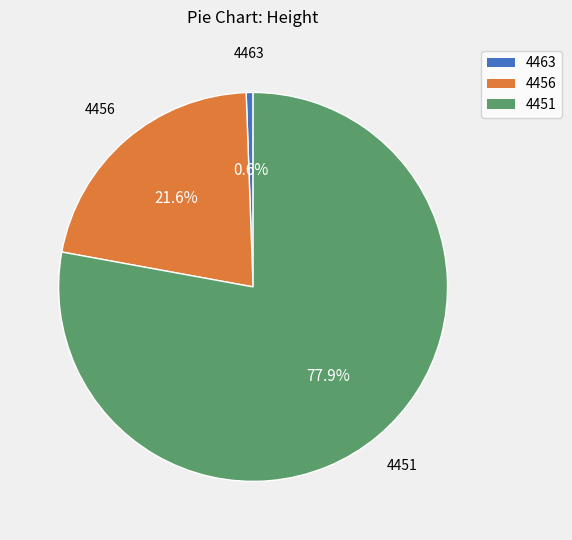

Approximately how many times larger is the value at 4451 compared to 4456?

3.6